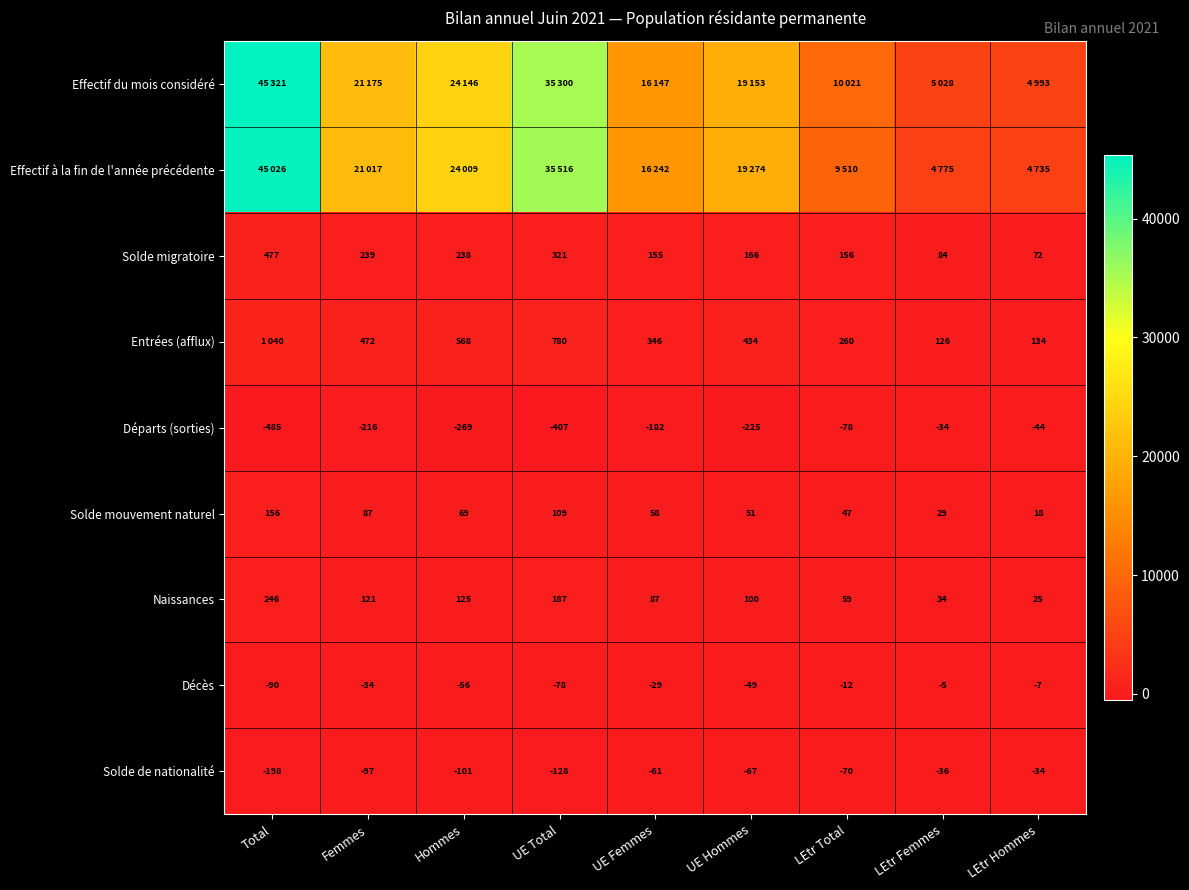

What is the total value across all series at LEtr Total?

19893